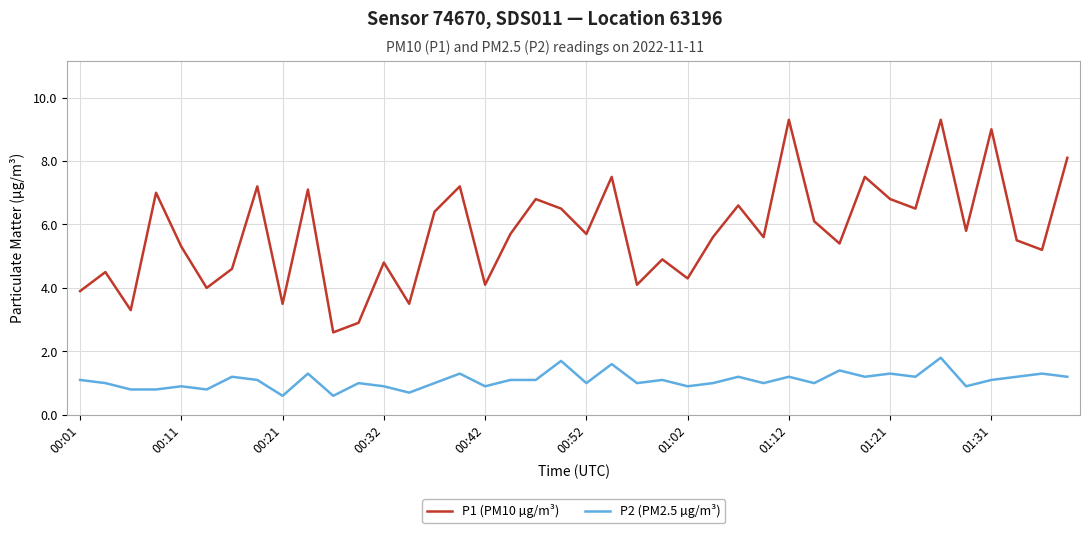

How many categories are shown in the chart?

40